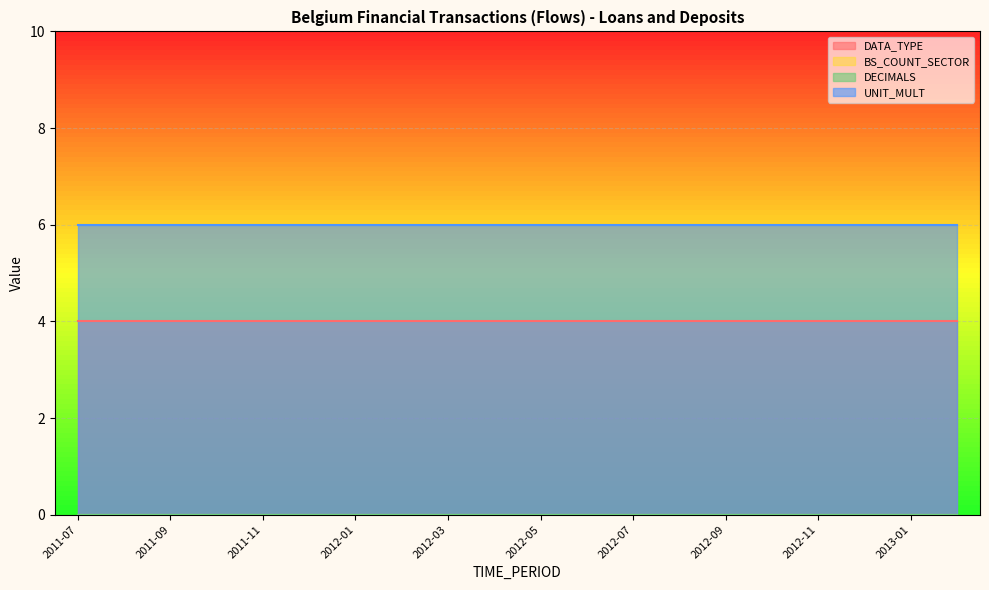

What is the spread (max minus min) of values at 2011-10?

6